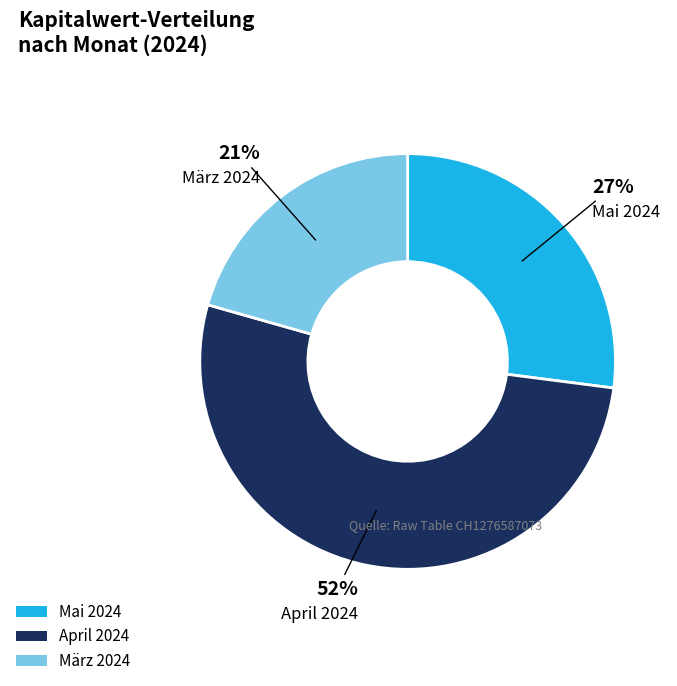

The März 2024 slice represents 21% of the pie. True or false?

True